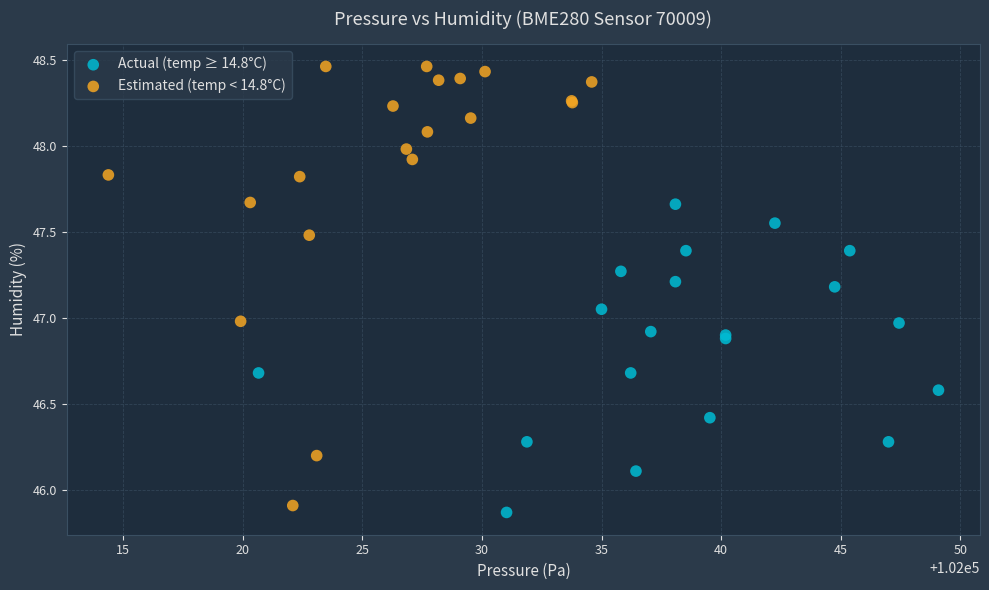

Which series has the largest Y range (max minus min)?

Estimated (temp < 14.8°C)